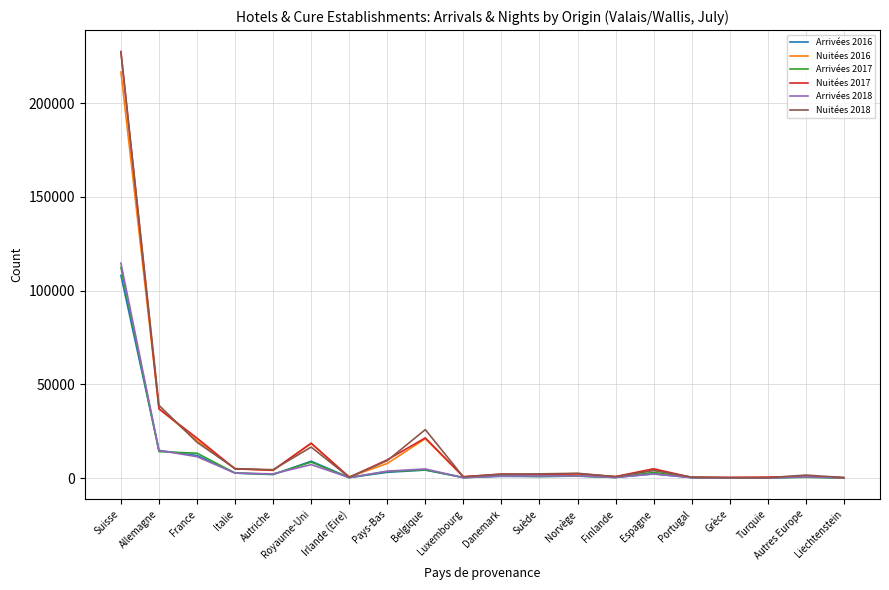

What is the lowest value of the Arrivées 2016 series?

75